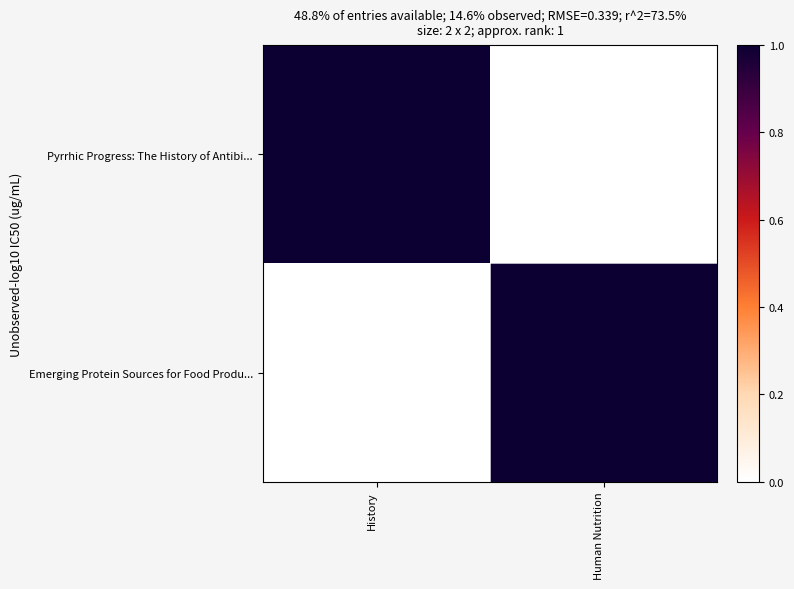

Which has a higher value, History or Human Nutrition?

History